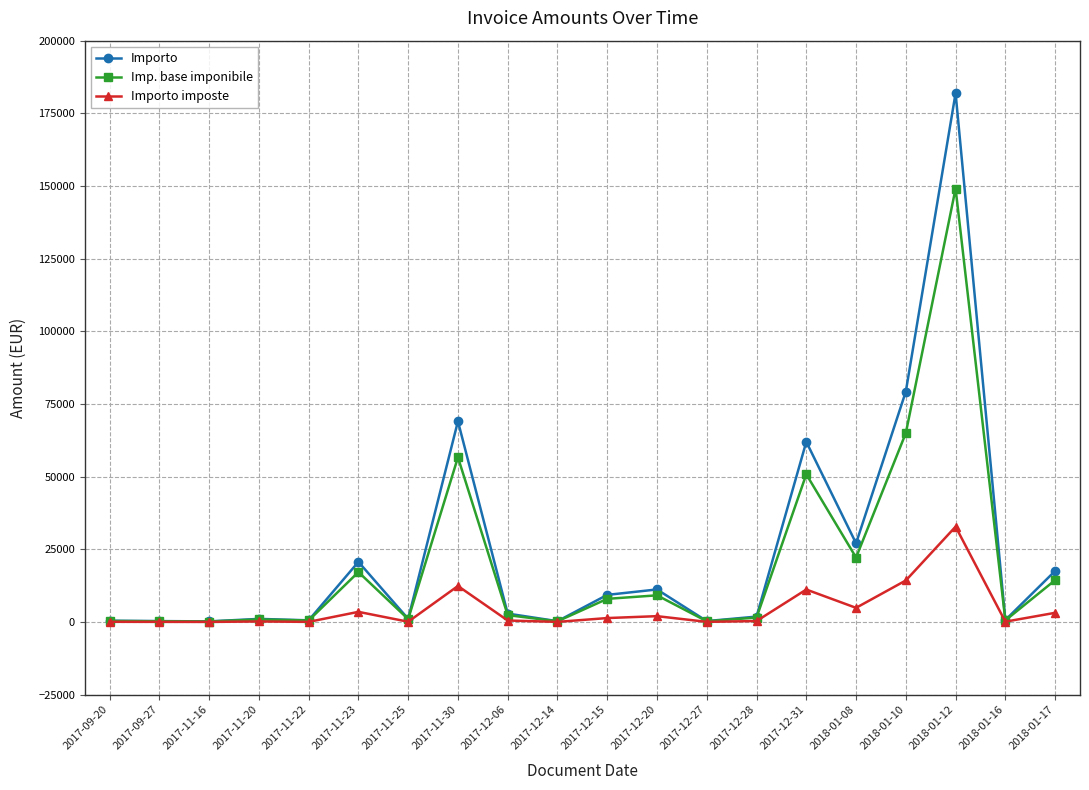

Which series has the largest range (max minus min)?

Importo